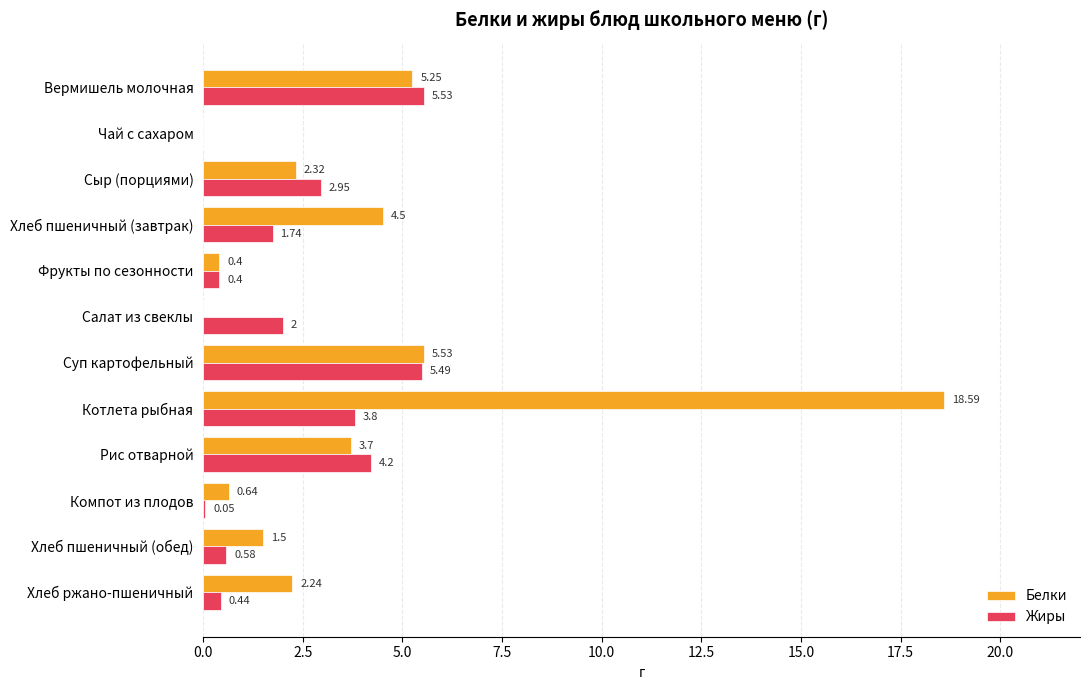

Which label corresponds to the largest value in the chart?

Котлета рыбная